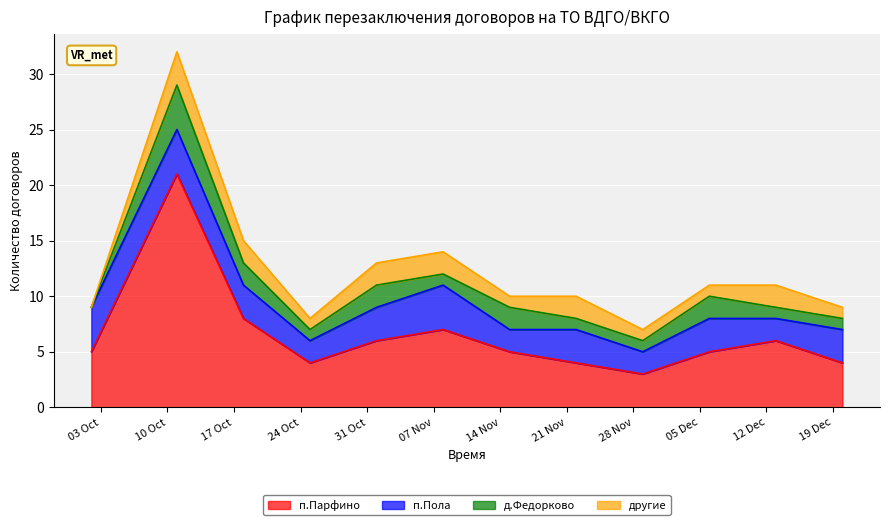

How many data points in д.Федорково are above 1?

5